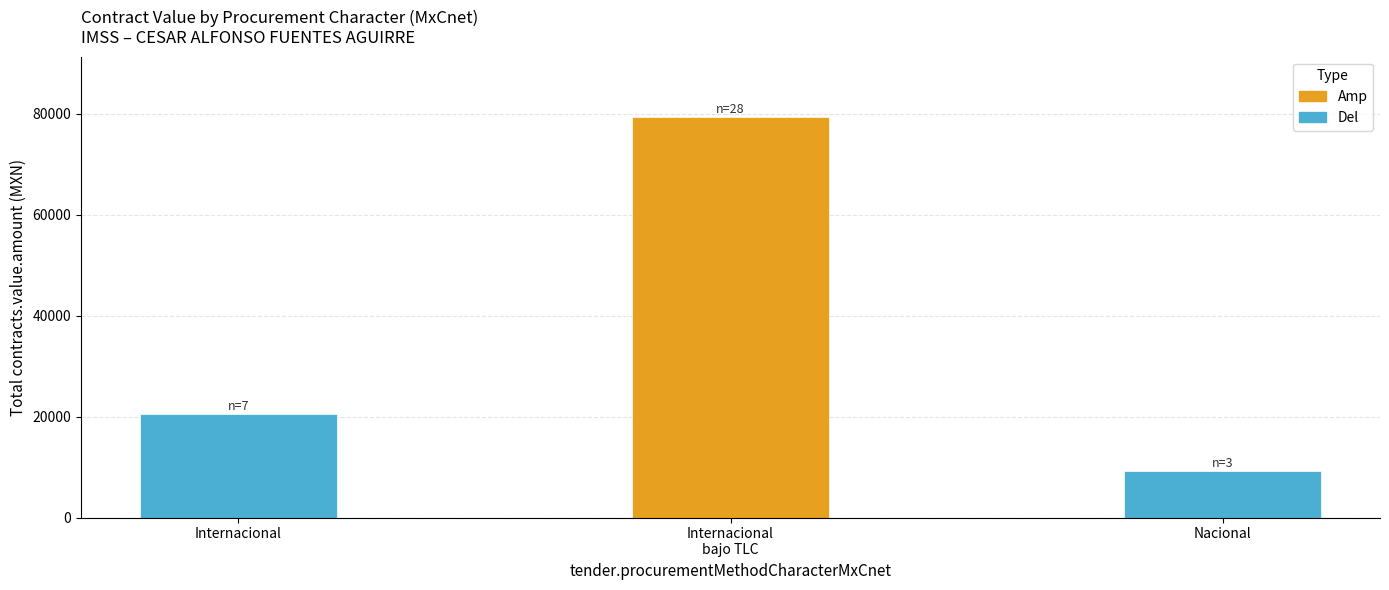

What is the smallest value displayed?

9220.0